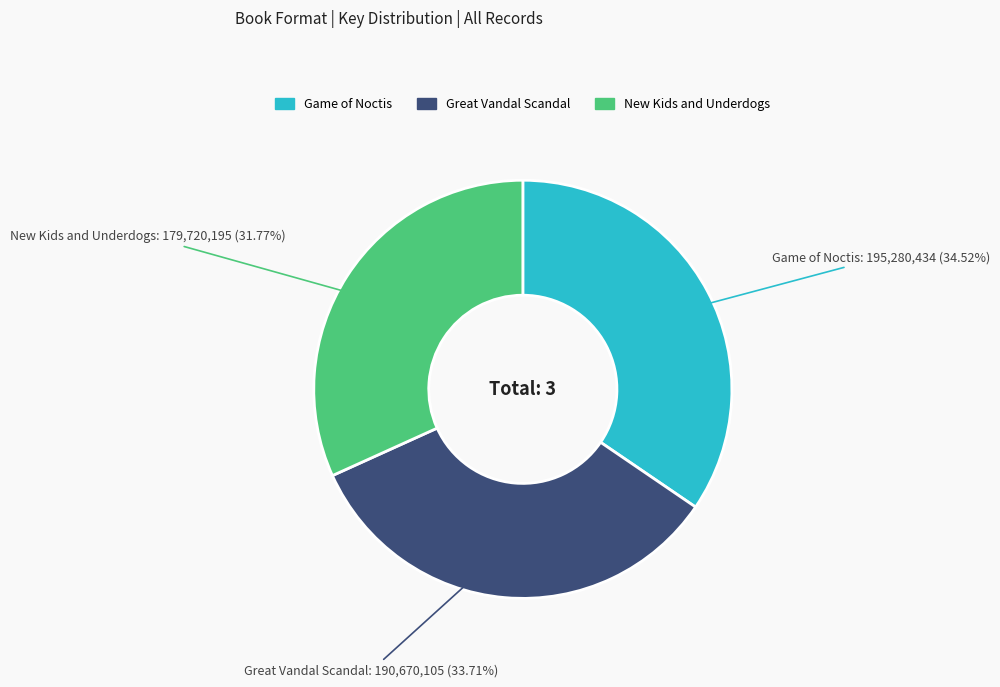

What is the ratio of the value at Great Vandal Scandal to the value at New Kids and Underdogs?

1.1